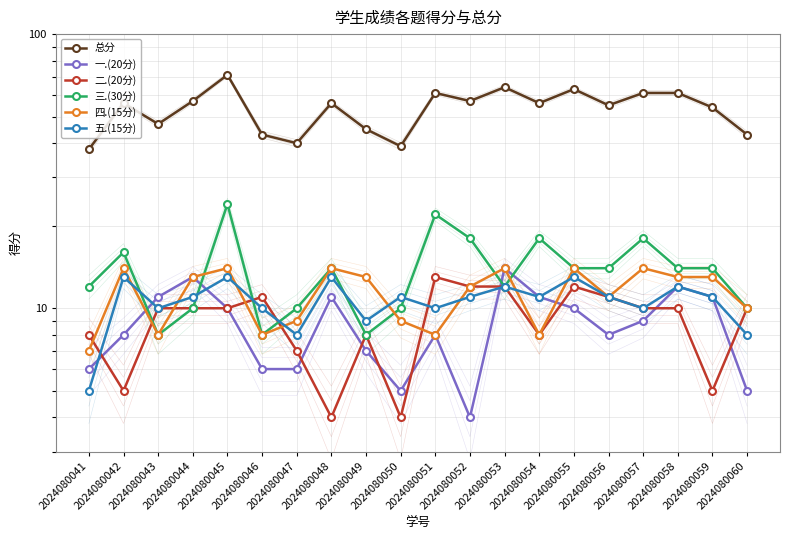

In 总分, how many points are lower than both neighbors (excluding endpoints)?

6